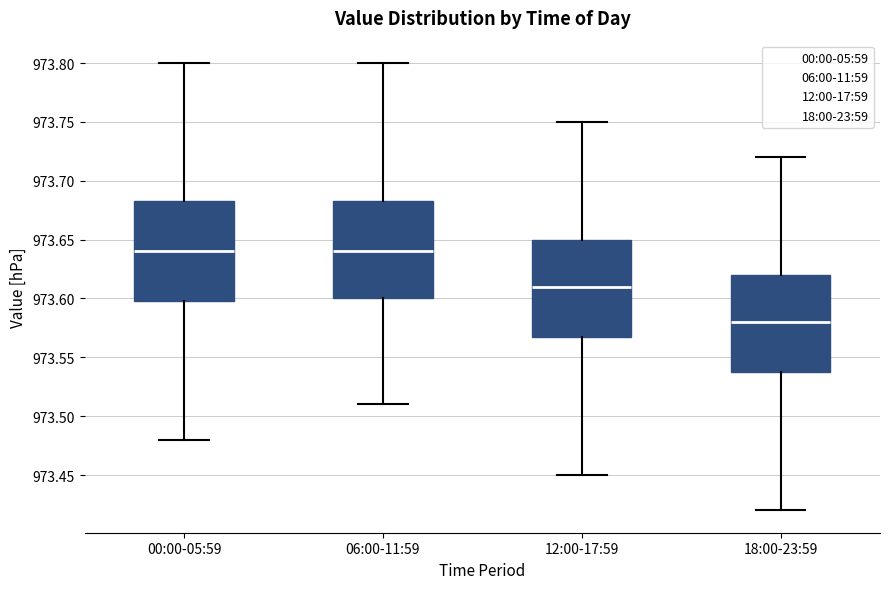

Reading left to right, read every box against the y-axis: the position of its median line, the range the box covers, and the ends of its whiskers. The values are not printed on the chart, so give them approximately, as read against the axis.

00:00-05:59: median 973.640, box 973.600 to 973.685, whiskers 973.480 to 973.800
06:00-11:59: median 973.640, box 973.600 to 973.685, whiskers 973.510 to 973.800
12:00-17:59: median 973.610, box 973.570 to 973.650, whiskers 973.450 to 973.750
18:00-23:59: median 973.580, box 973.540 to 973.620, whiskers 973.420 to 973.720